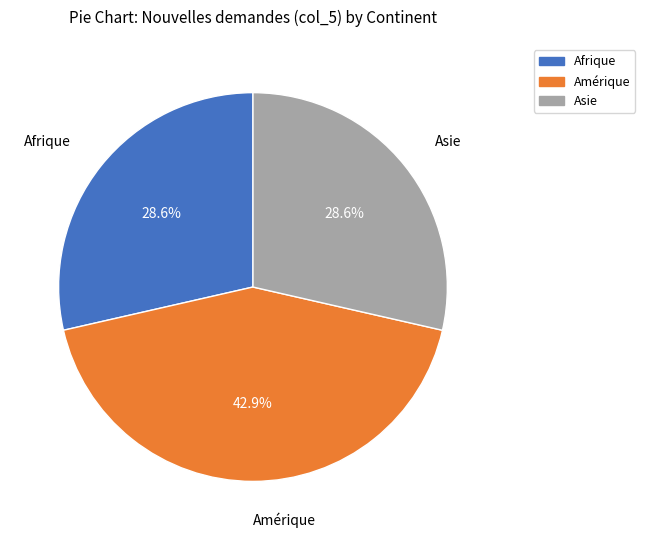

Does any single category account for the majority?

No